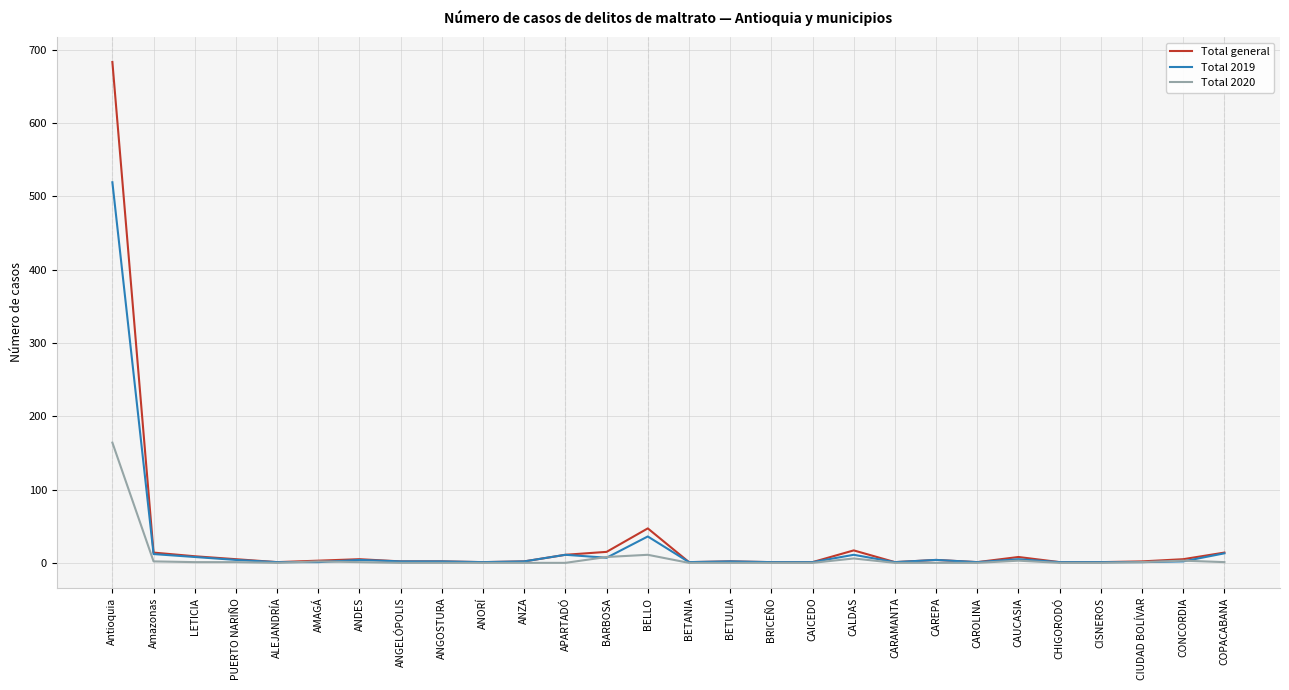

List the series in order of their peak value, lowest first.

Total 2020, Total 2019, Total general